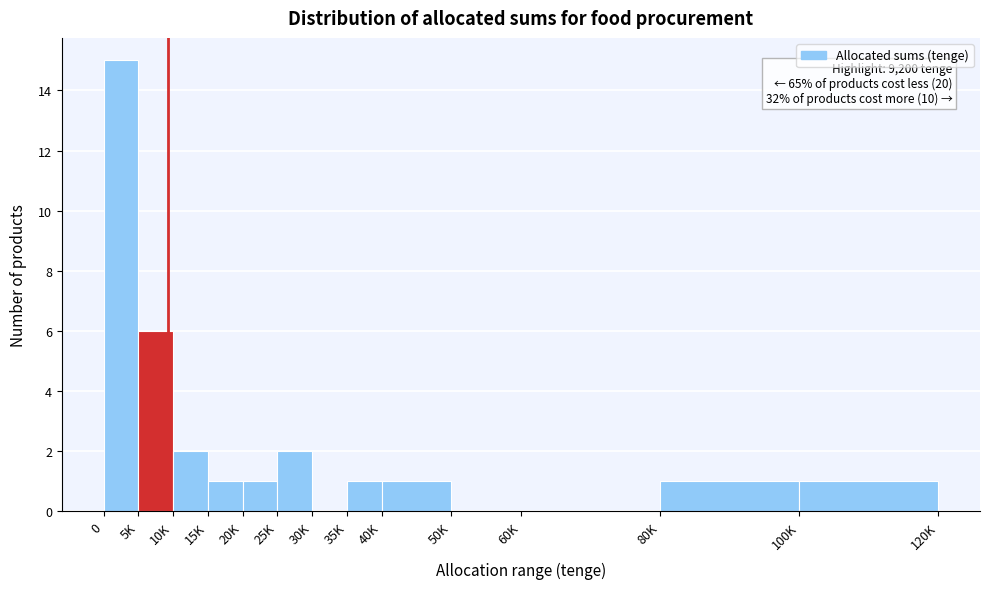

Reading left to right, extract all data points from this chart.

0=15	5K=6	10K=2	15K=1	20K=1	25K=2	30K=0	35K=1	40K=1	50K=0	60K=0	80K=1	100K=1